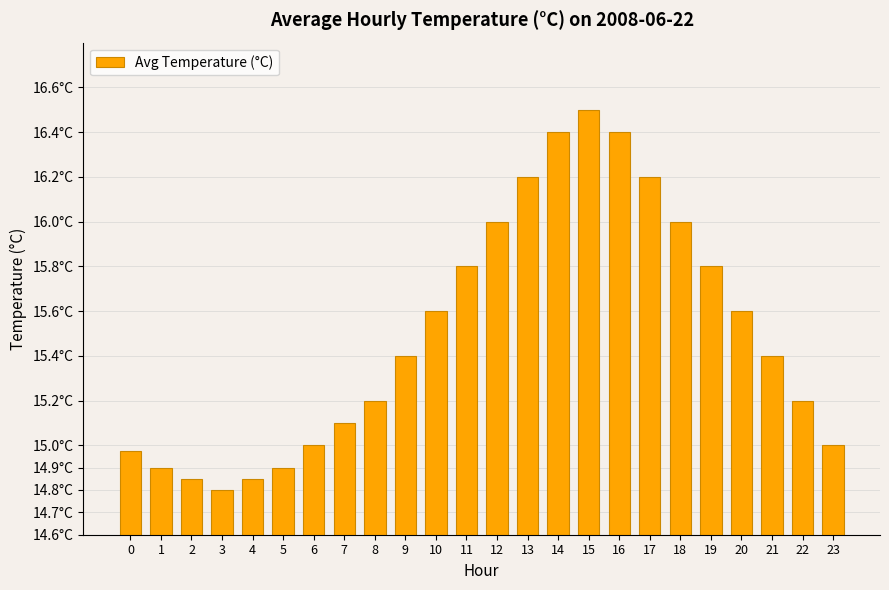

Between 11 and 17, which is larger?

17